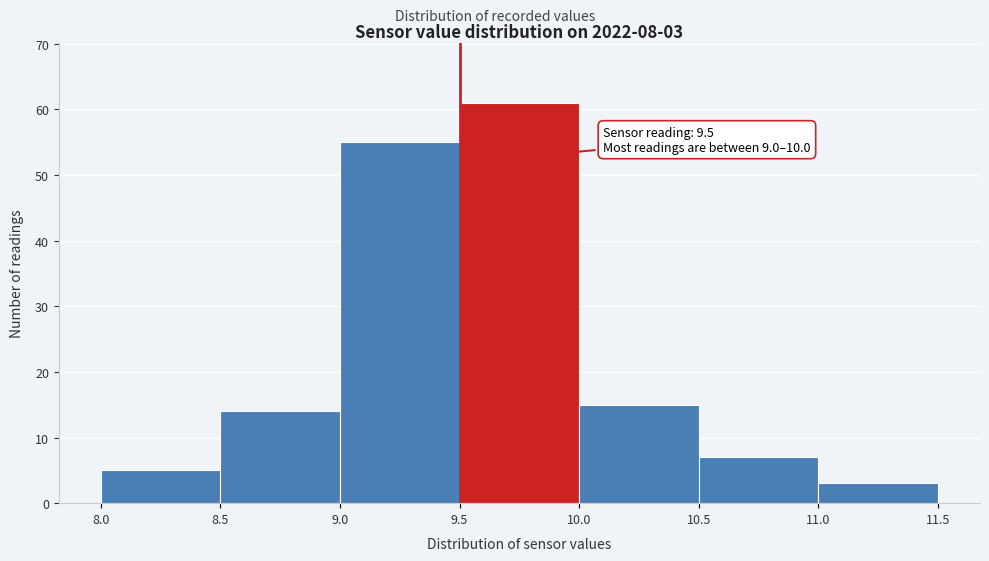

Which range on the x-axis has the tallest bar?

9.5 to 10.0